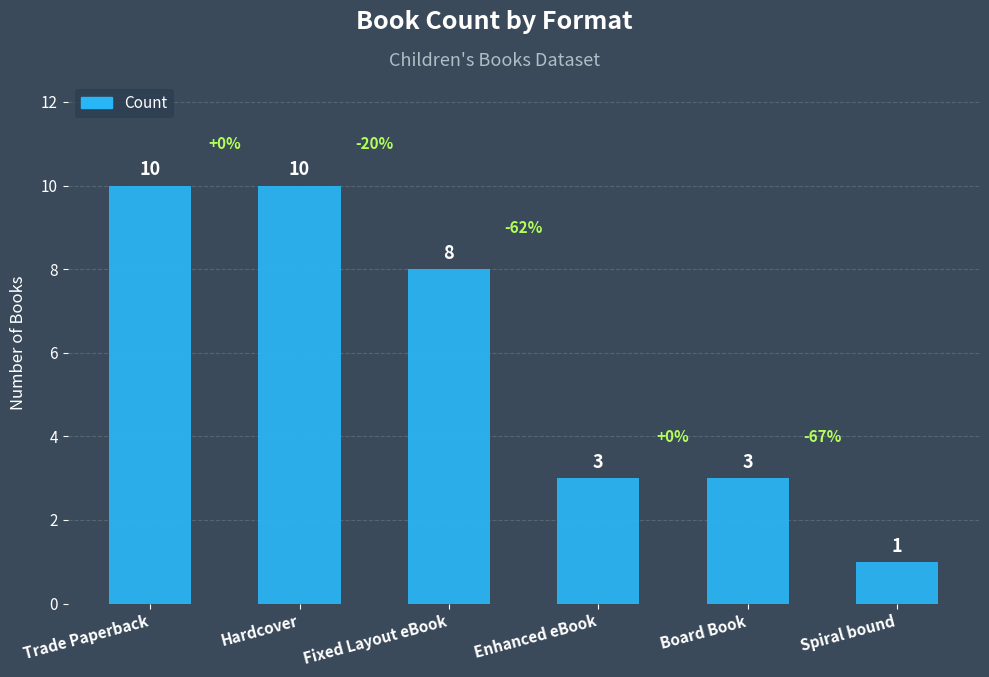

Are the bars horizontal?

No